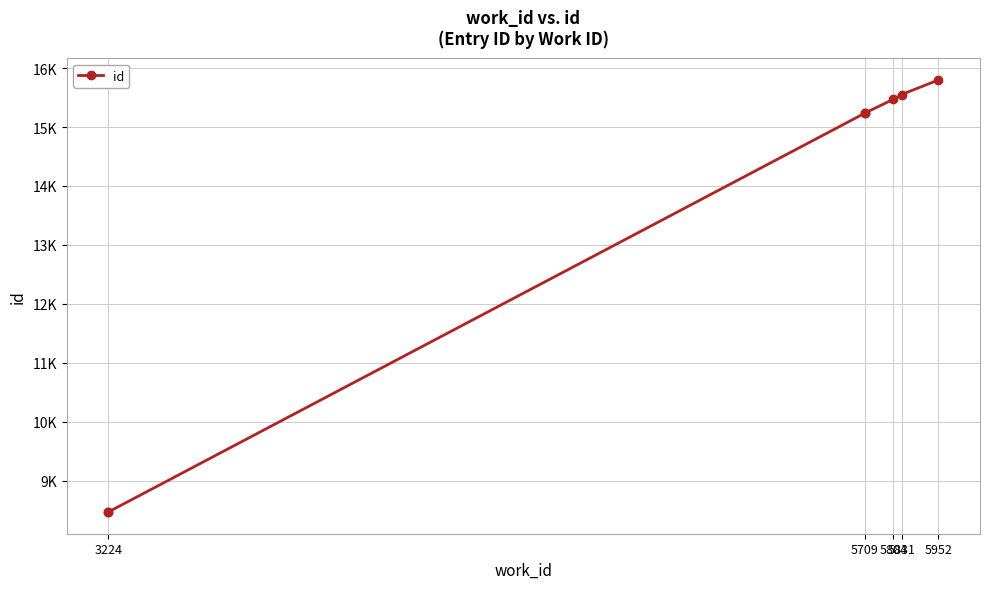

What is the maximum value shown in the chart?

15800